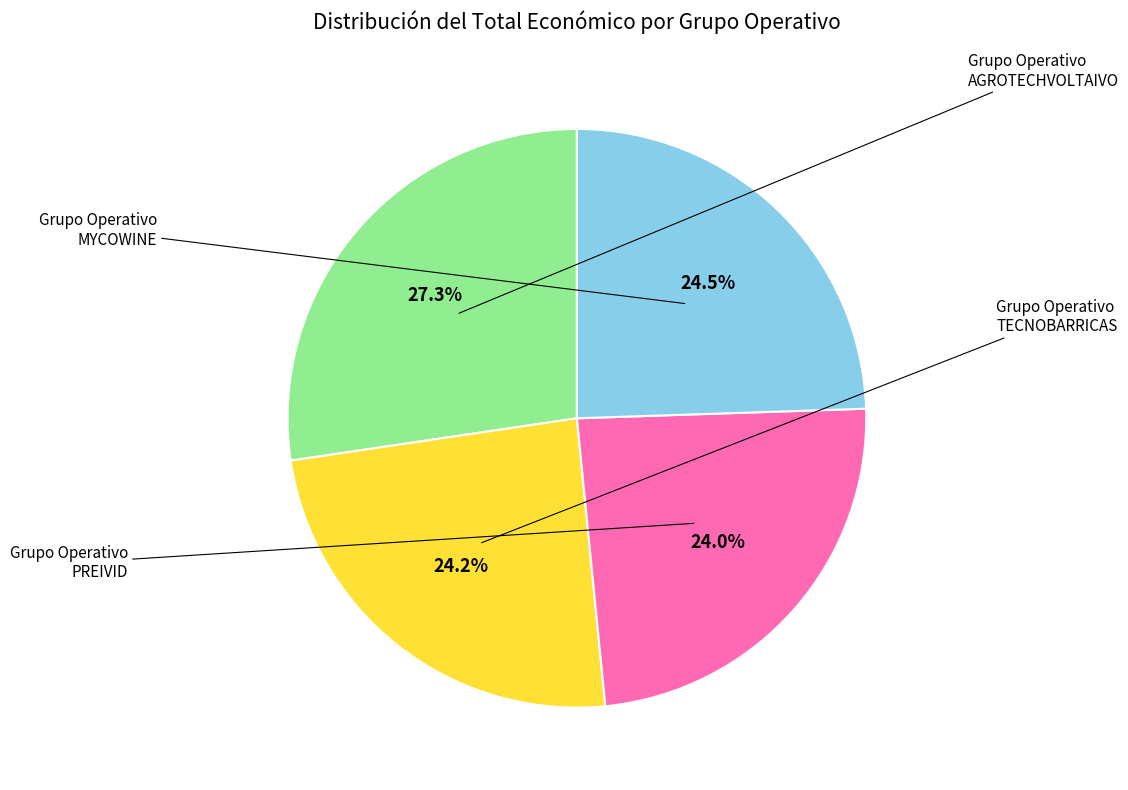

Which has a higher value, TECNOBARRICAS or MYCOWINE?

MYCOWINE